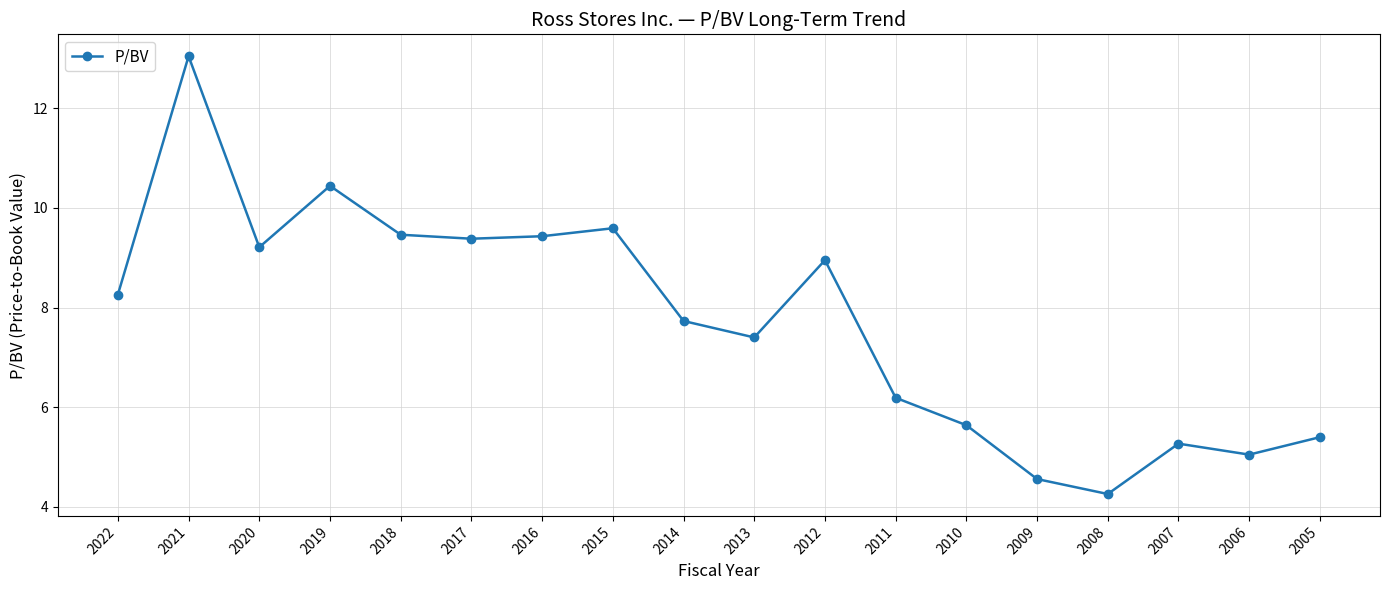

What is the value of the 13th point from the left?

5.6